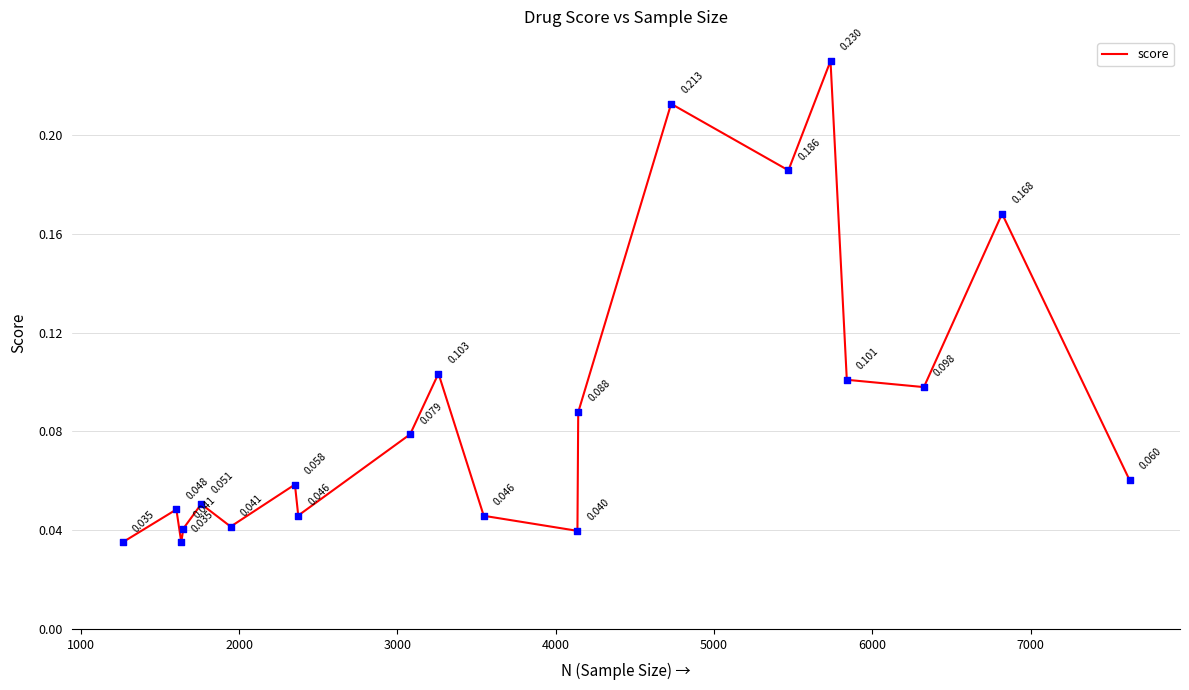

How many lines are shown in the chart?

1